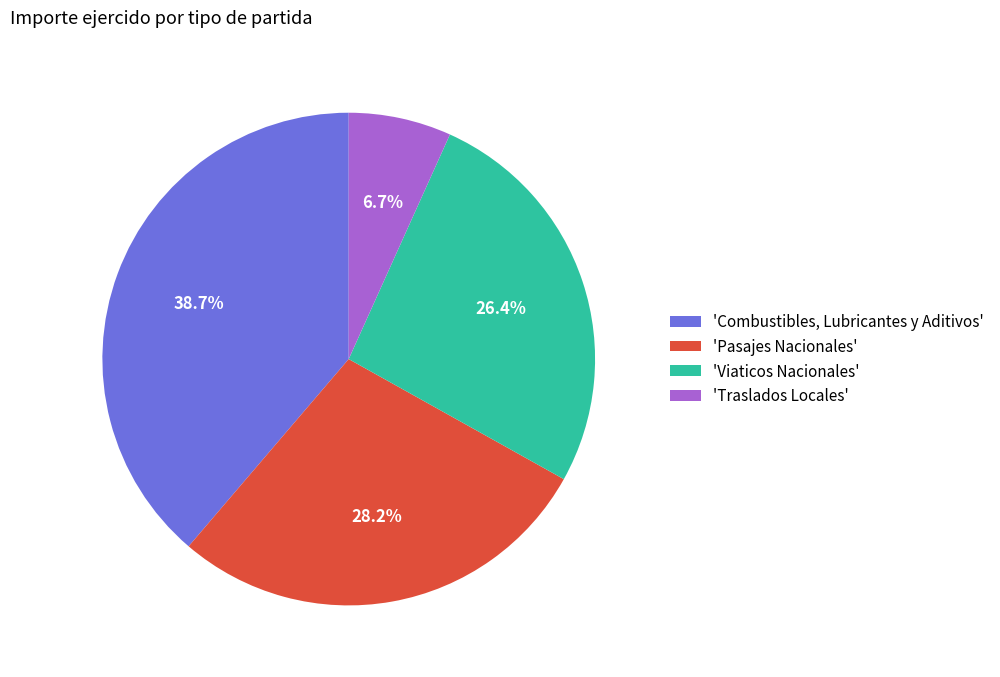

Between 'Traslados Locales' and 'Pasajes Nacionales', which is larger?

'Pasajes Nacionales'